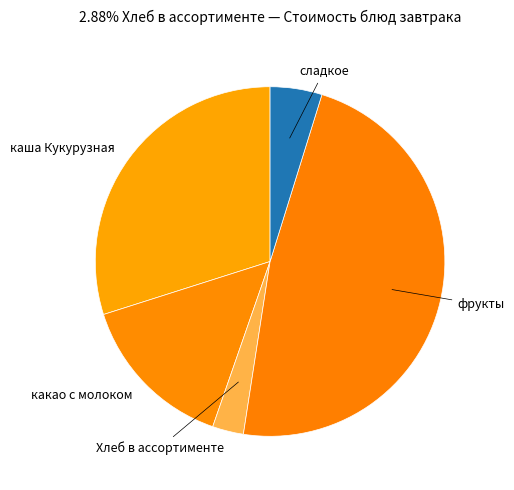

Do каша Кукурузная and сладкое together represent more than half of the pie?

No